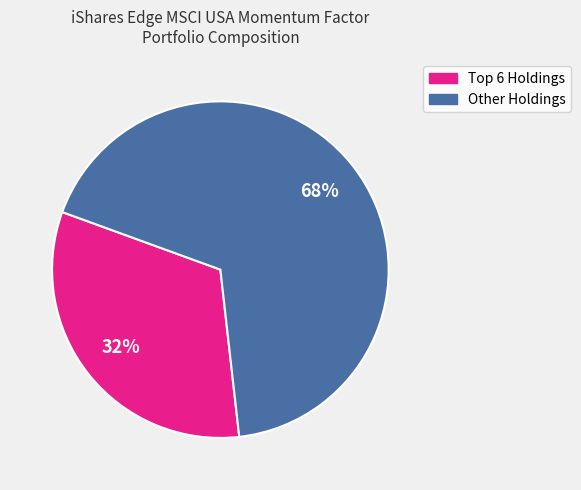

Is there any slice that represents more than half of the pie?

Yes